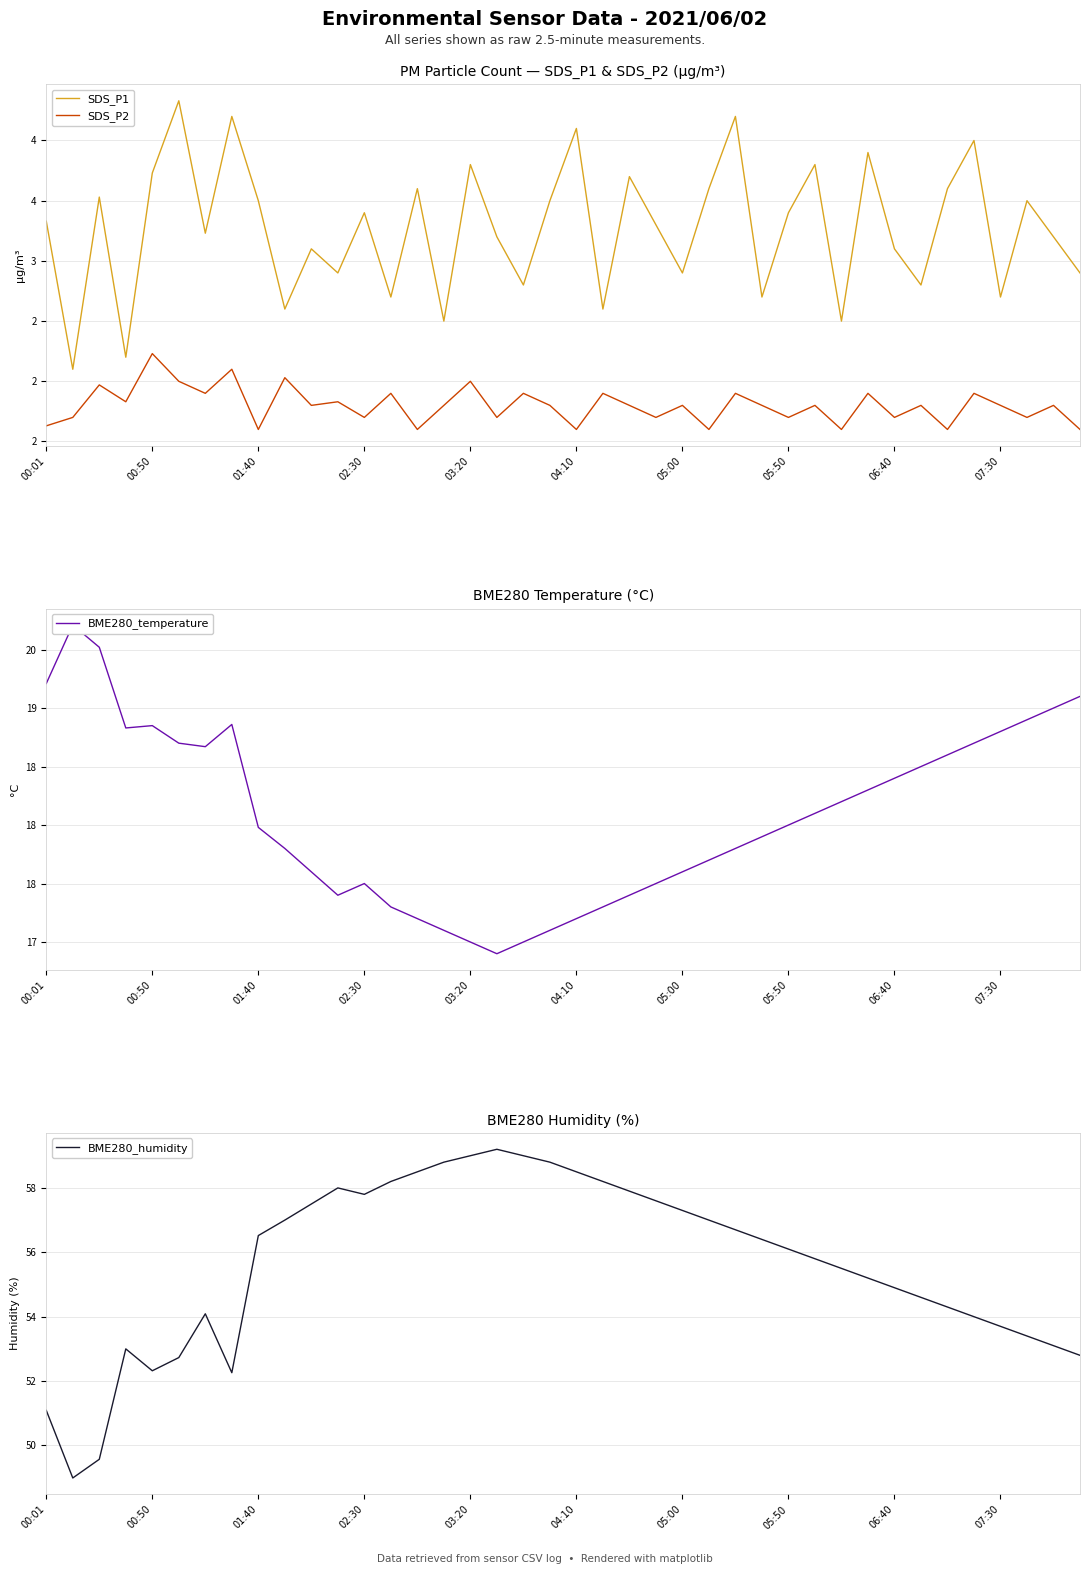

What is the sum of the BME280_humidity values at 35 and 00:01?

105.1